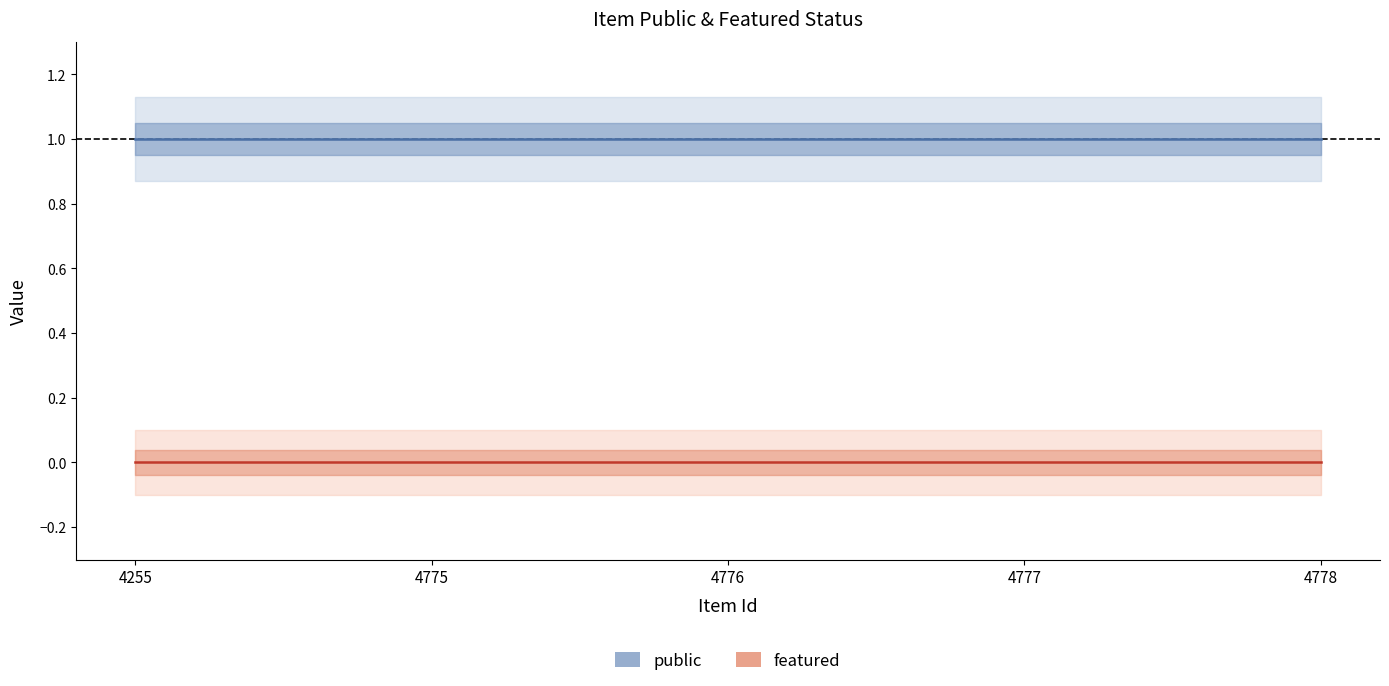

Which series changed the most between 4255 and 4777?

public